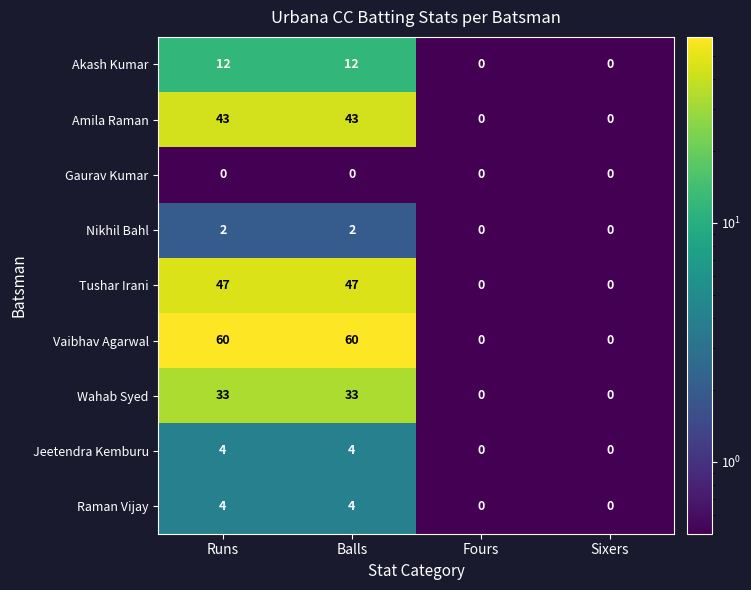

Is it true that Amila Raman equals 43 at Balls?

True